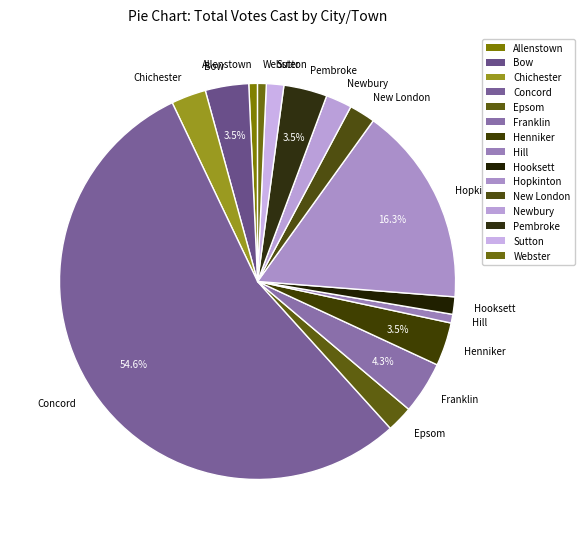

Between New London and Webster, which is larger?

New London